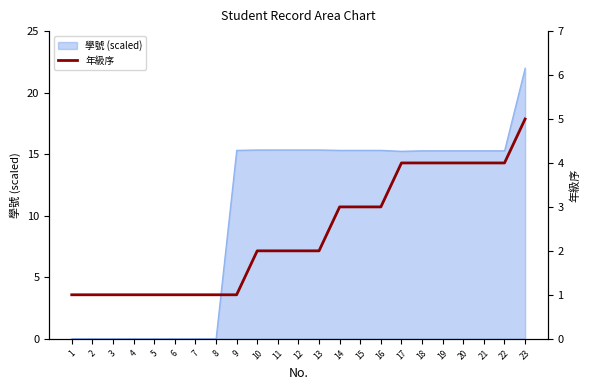

The value at 14 is 2. True or false?

False